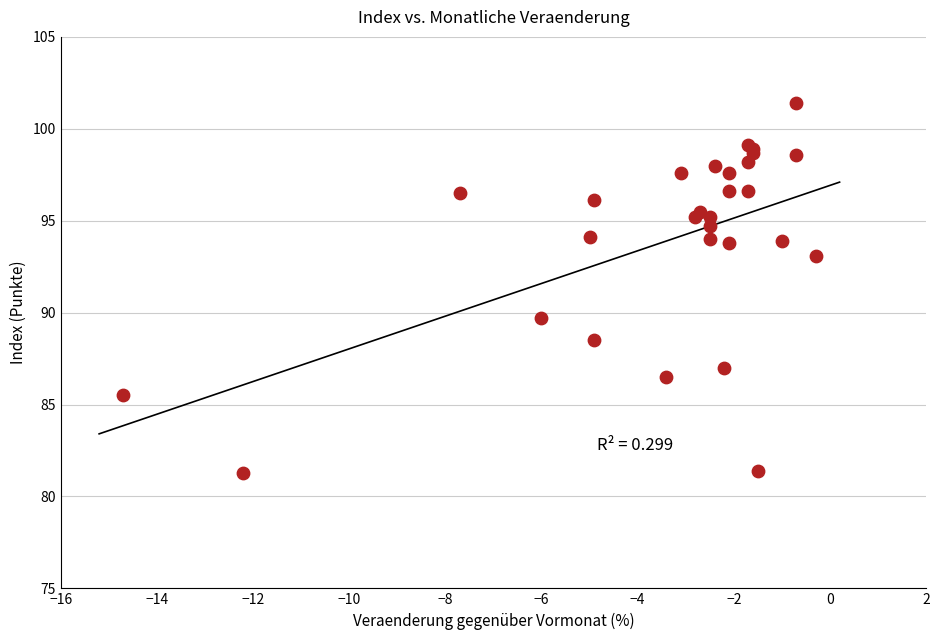

What Y value in the scatter plot is closest to 91?

89.7